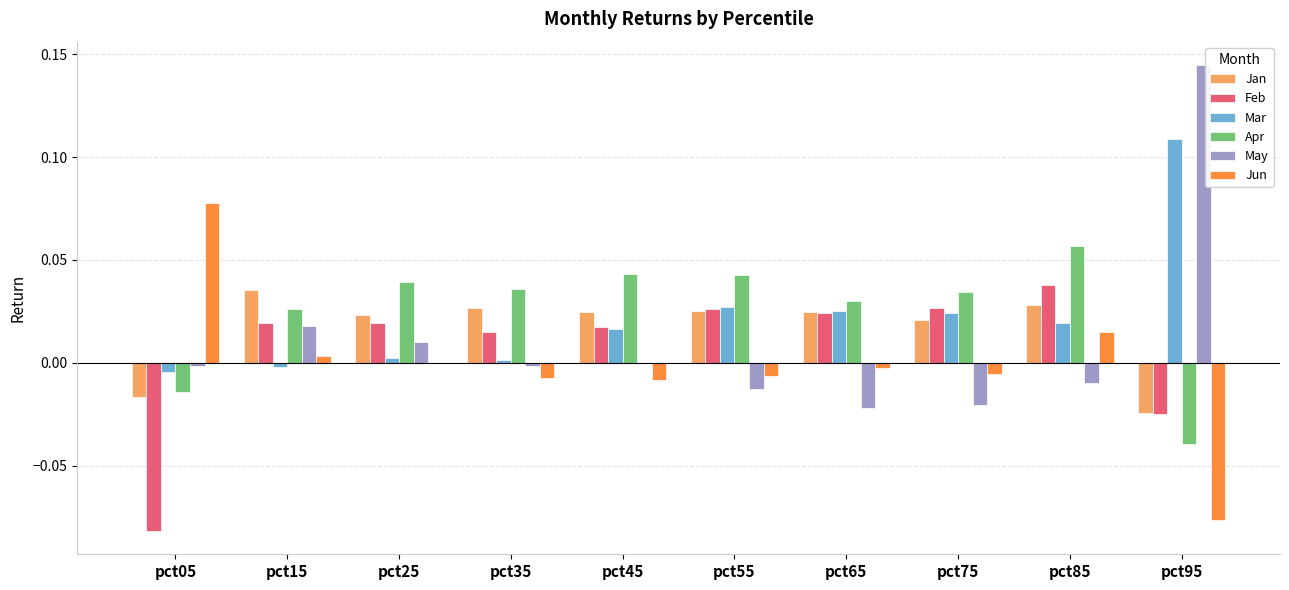

Which category has the highest value in the Feb series?

pct85